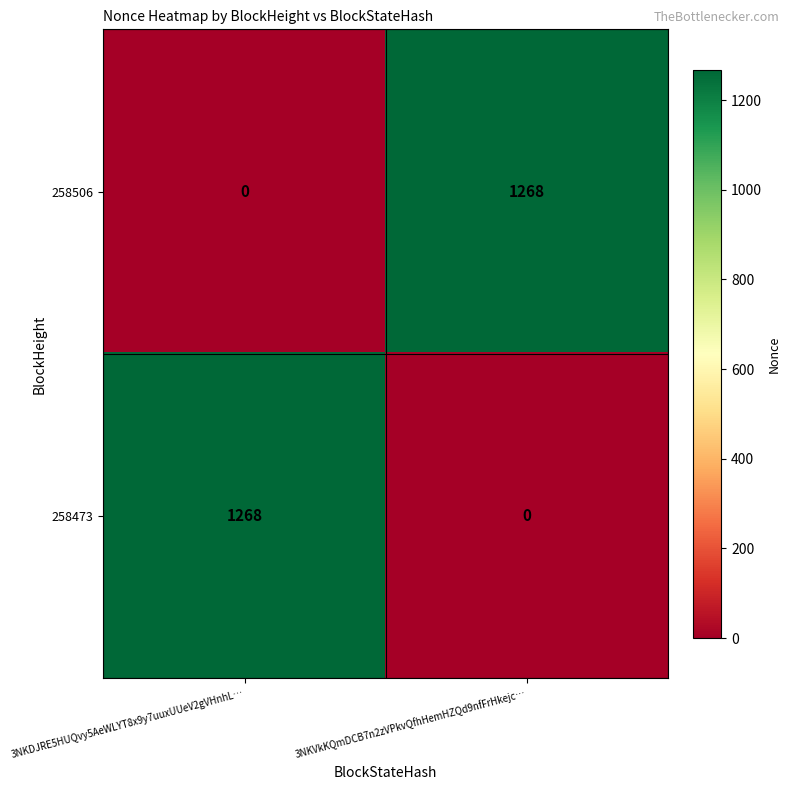

Reading left to right, extract all data points from this chart.

258506: 3NKDJRE5HUQvy5AeWLYT8x9y7uuxUUeV2gVHnhL…=0	3NKVkKQmDCB7n2zVPkvQfhHemHZQd9nfFrHkejc…=1268
258473: 3NKDJRE5HUQvy5AeWLYT8x9y7uuxUUeV2gVHnhL…=1268	3NKVkKQmDCB7n2zVPkvQfhHemHZQd9nfFrHkejc…=0